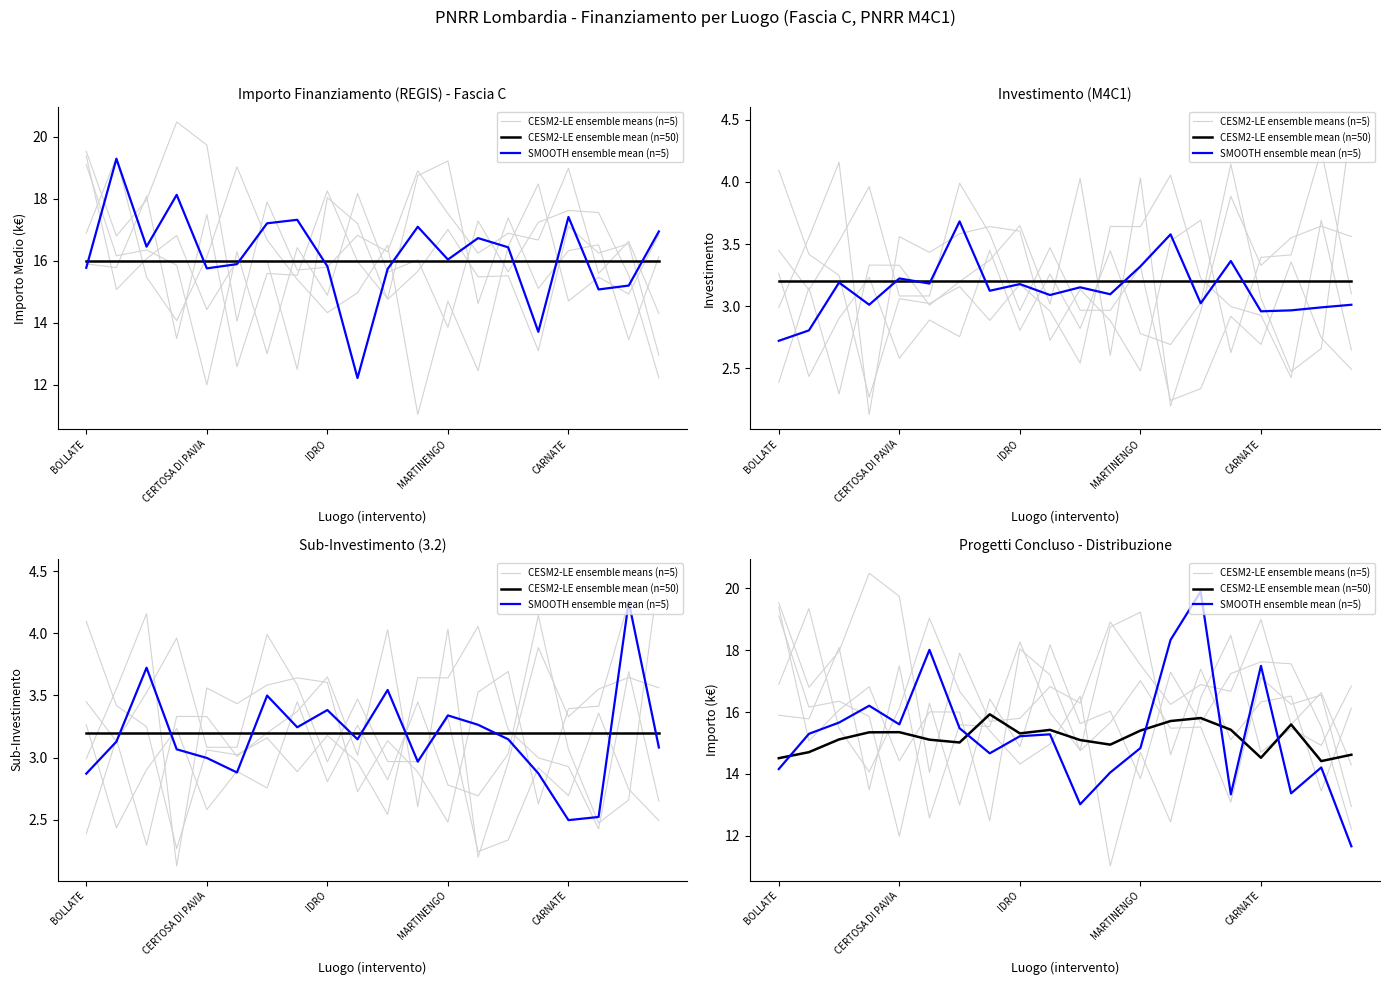

Is it true that SMOOTH ensemble mean (n=5) equals 15.7 at IDRO?

True